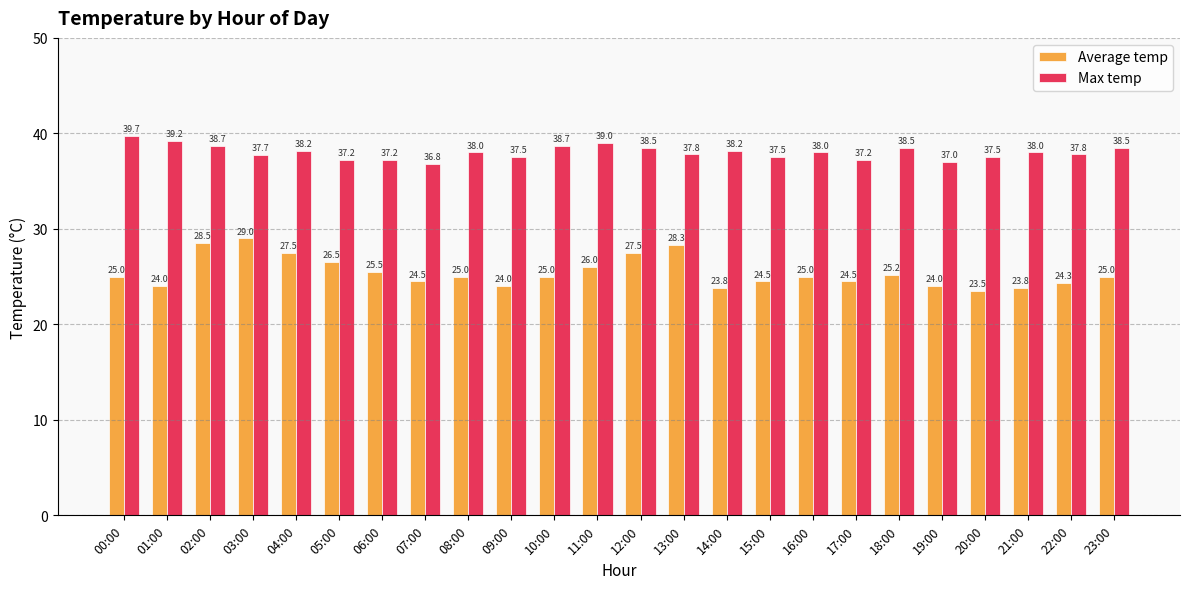

Rank the series by their average value, from highest to lowest.

Max temp, Average temp